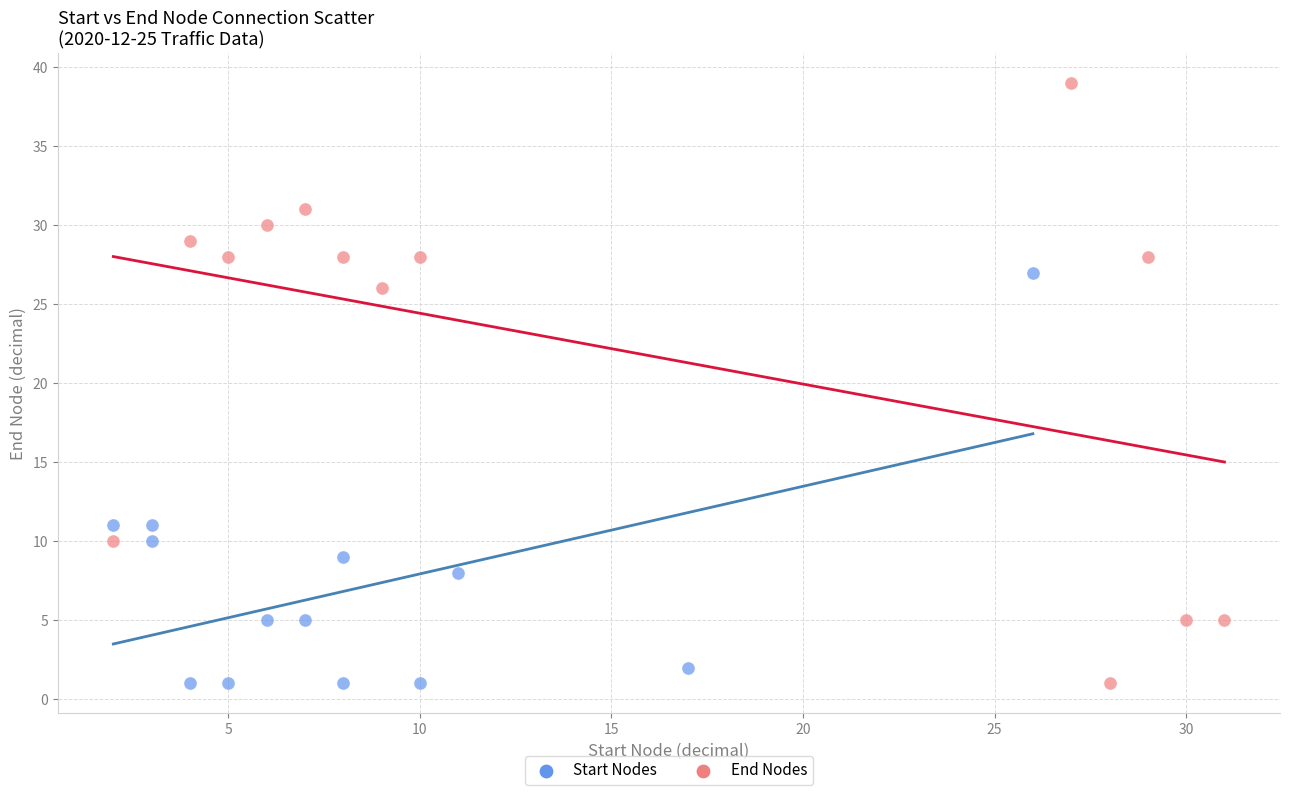

Which series has the widest spread of Y values?

End Nodes